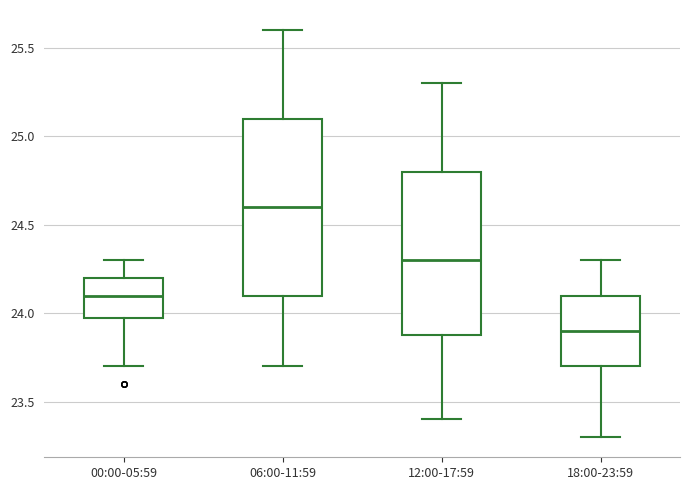

Where is the upper edge of the box for 06:00-11:59 on the y-axis? The values are not printed on the chart, so give them approximately, as read against the axis.

25.1